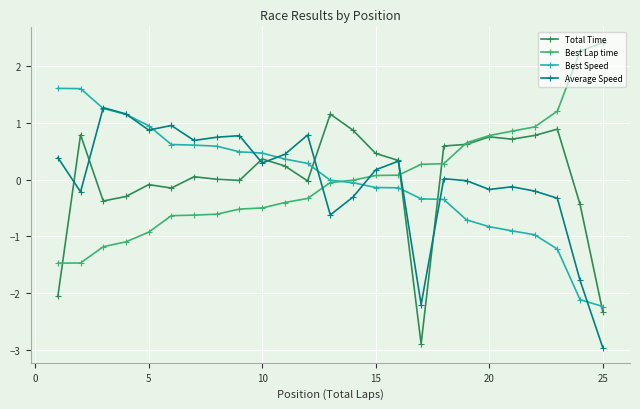

What is the value of the Best Speed point at the 24th from the left?

-2.1